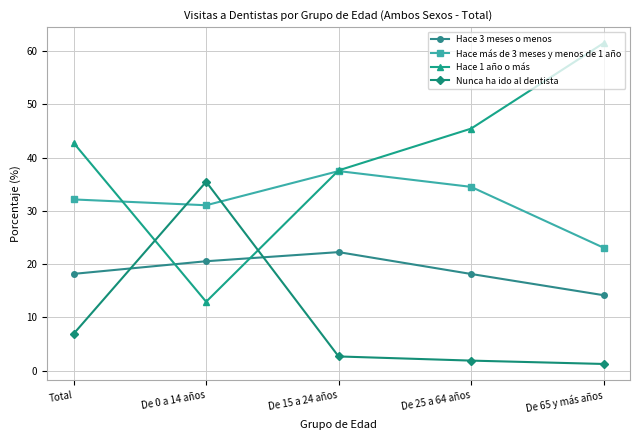

How many lines are shown in the chart?

4